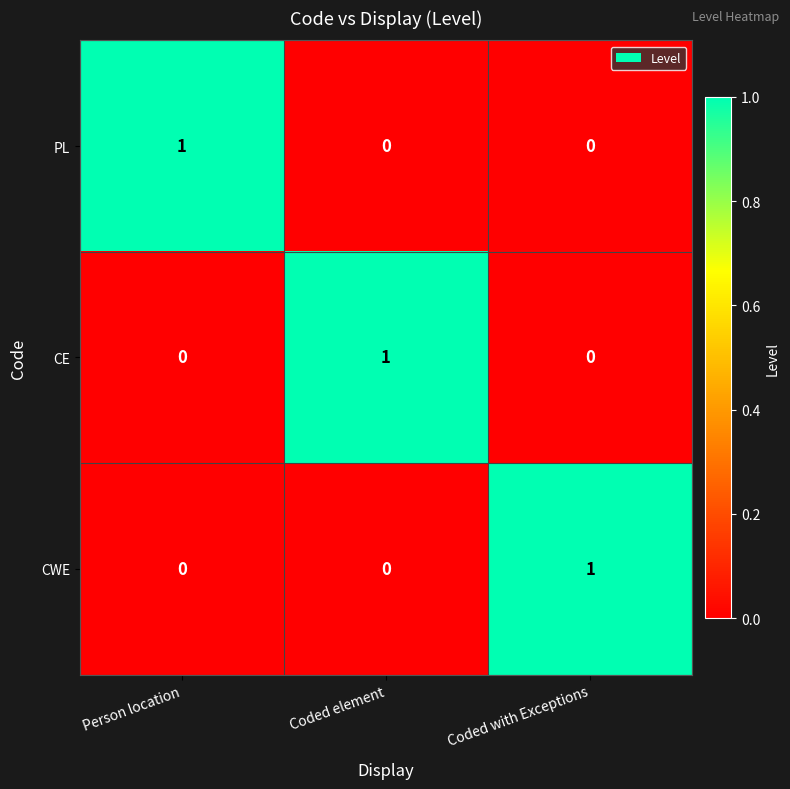

The value of CWE at Person location is 0. True or false?

True